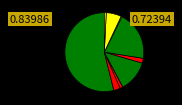

What is the largest slice in the pie chart?

G1-G1